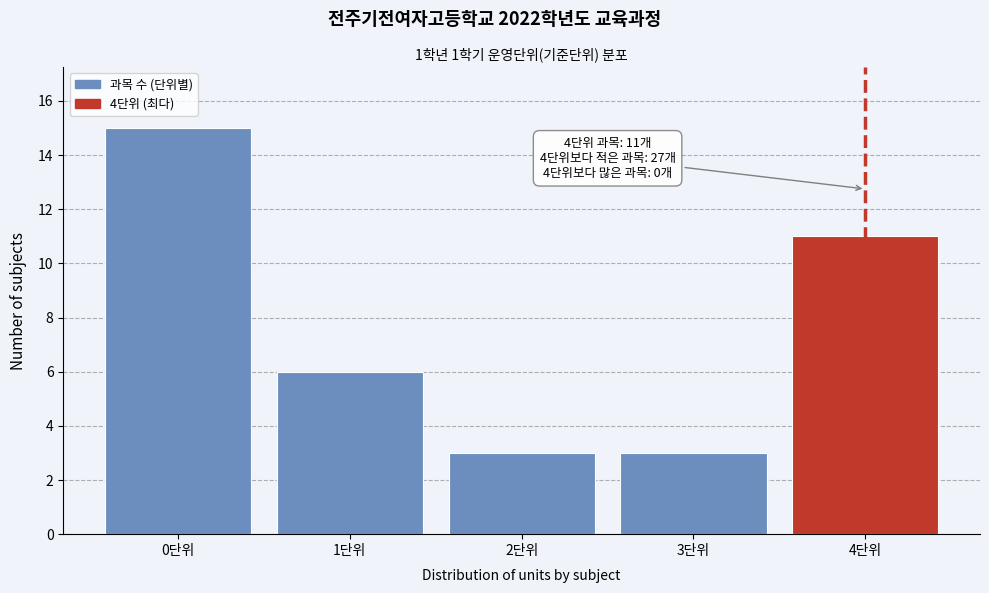

Reading left to right, transcribe all the data shown in this chart.

0단위=15	1단위=6	2단위=3	3단위=3	4단위=11